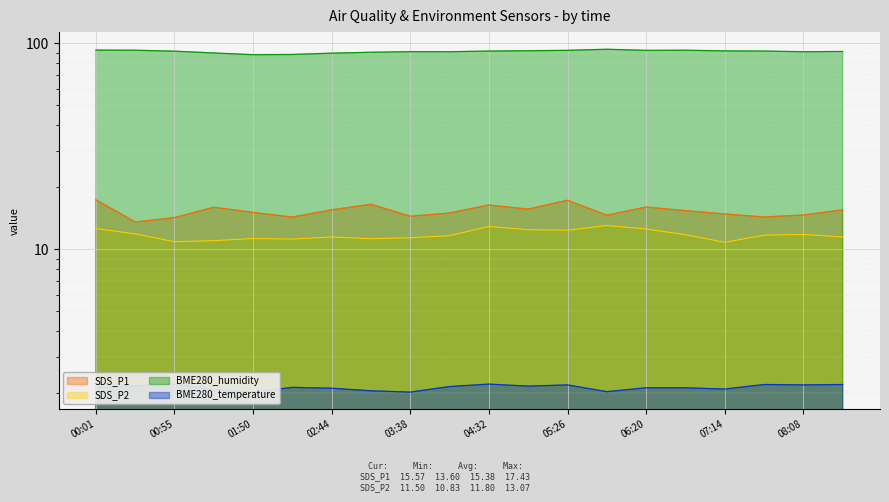

Is it true that BME280_temperature equals 2.0 at 01:50?

True